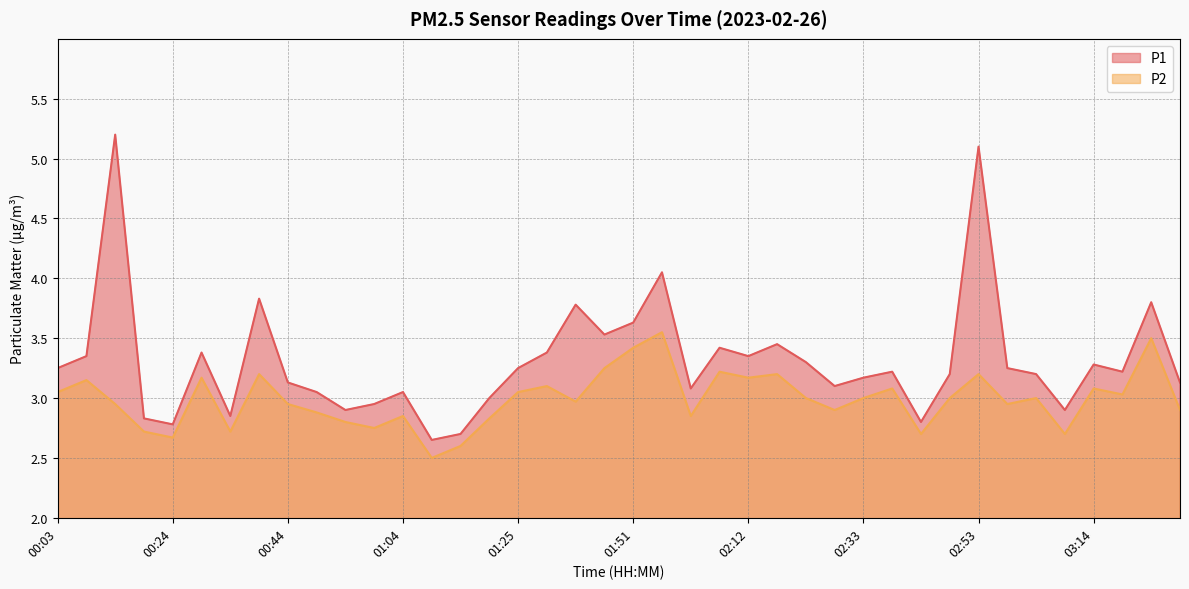

True or false: P2 and P1 intersect in this chart.

False